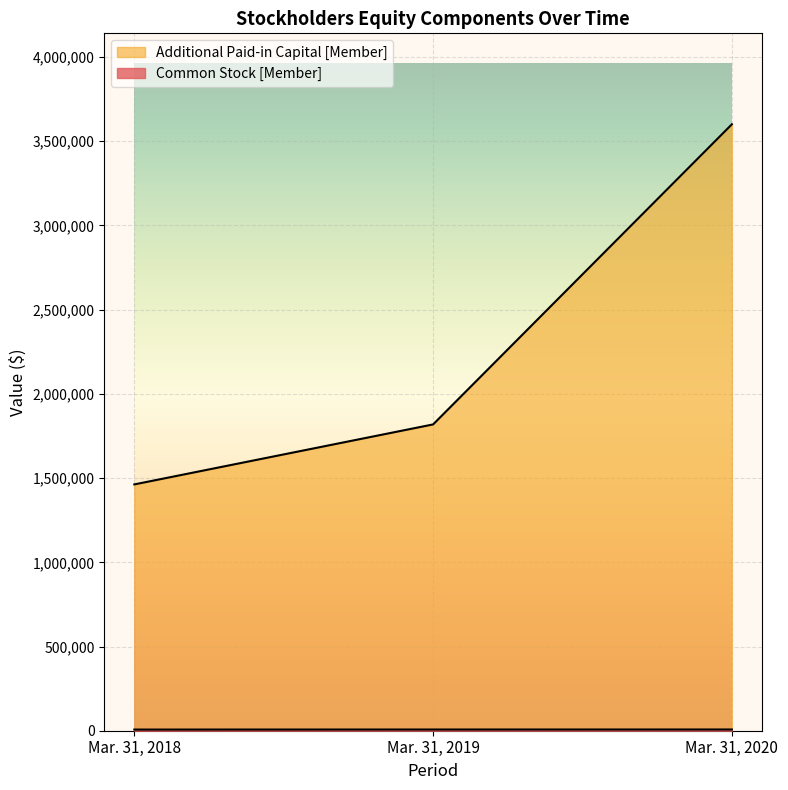

How many series are shown in this chart?

2